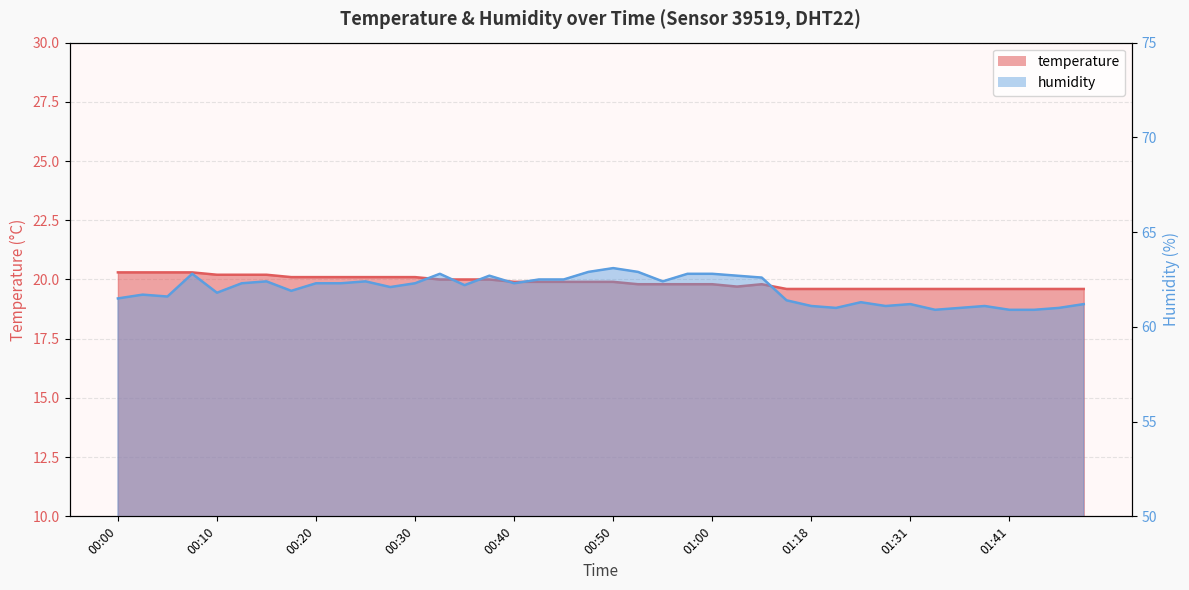

Reading left to right, list all the values displayed in this chart.

temperature: 20.3	20.3	20.3	20.3	20.2	20.2	20.2	20.1	20.1	20.1	20.1	20.1	20.1	20.0	20.0	20.0	19.9	19.9	19.9	19.9	19.9	19.8	19.8	19.8	19.8	19.7	19.8	19.6	19.6	19.6	19.6	19.6	19.6	19.6	19.6	19.6	19.6	19.6	19.6	19.6
humidity: 61.5	61.7	61.6	62.8	61.8	62.3	62.4	61.9	62.3	62.3	62.4	62.1	62.3	62.8	62.2	62.7	62.3	62.5	62.5	62.9	63.1	62.9	62.4	62.8	62.8	62.7	62.6	61.4	61.1	61.0	61.3	61.1	61.2	60.9	61.0	61.1	60.9	60.9	61.0	61.2